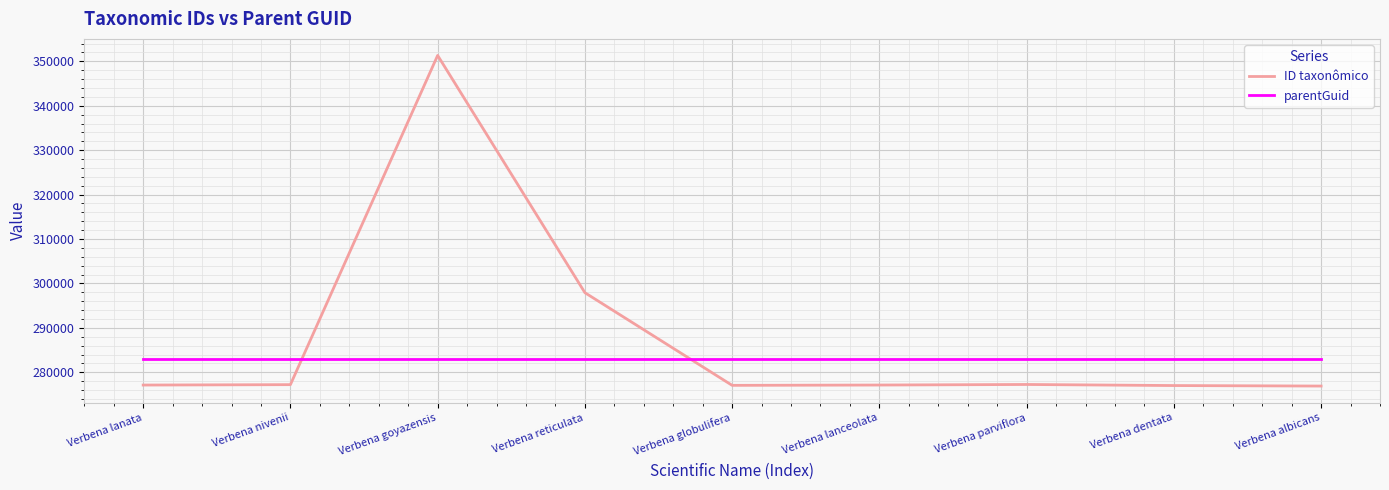

Which category has the highest value across all series?

Verbena goyazensis